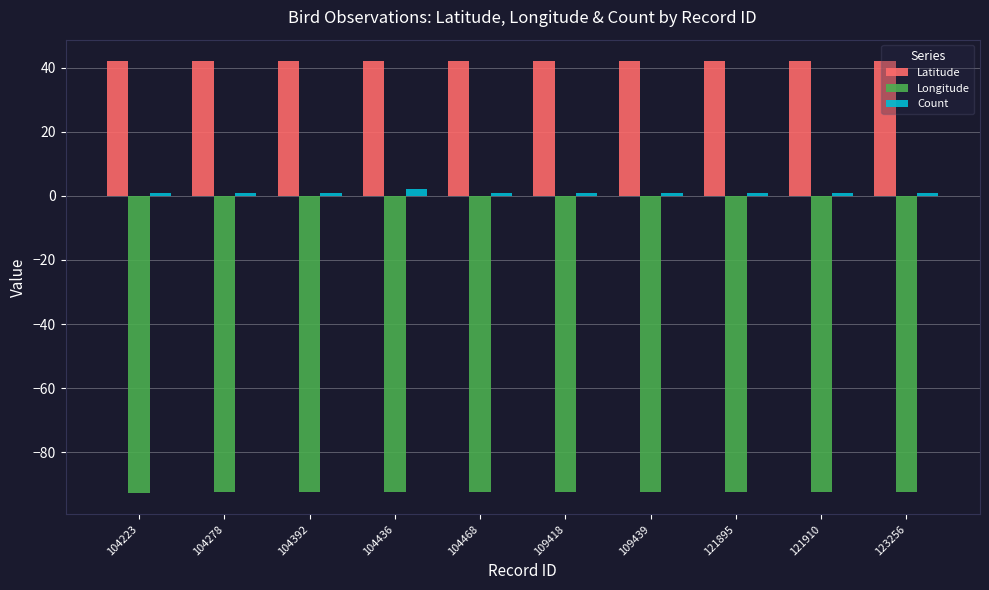

True or false: Latitude has a value of 23.6 at 104278.

False